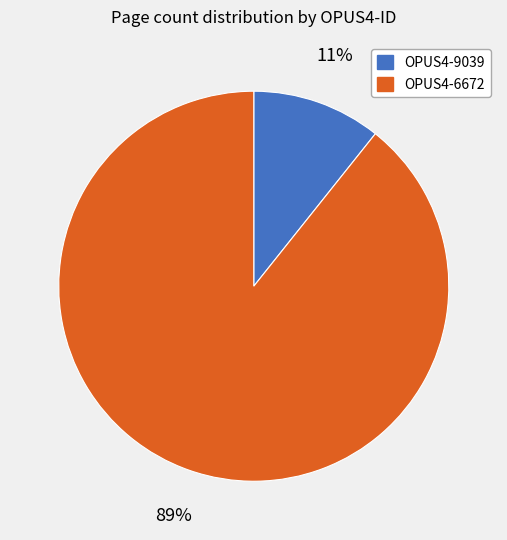

The OPUS4-6672 slice represents 77% of the pie. True or false?

False